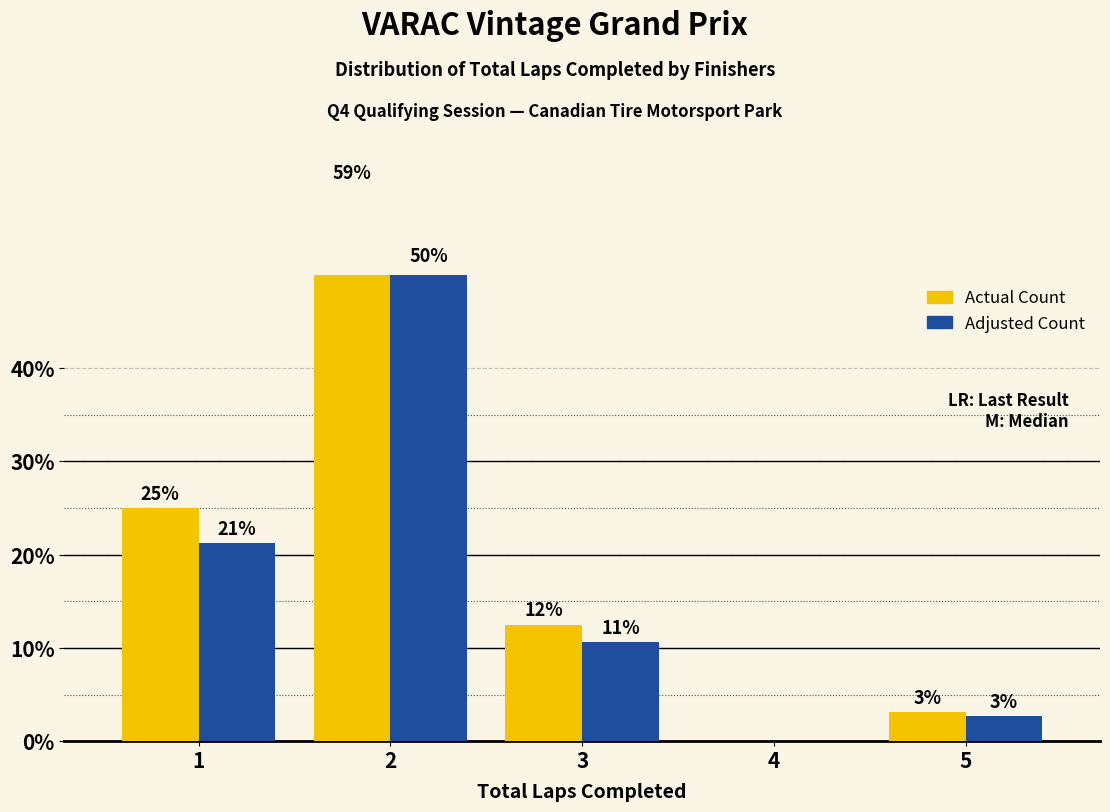

List the series in order of their overall mean, lowest first.

Blue Series, Yellow Series